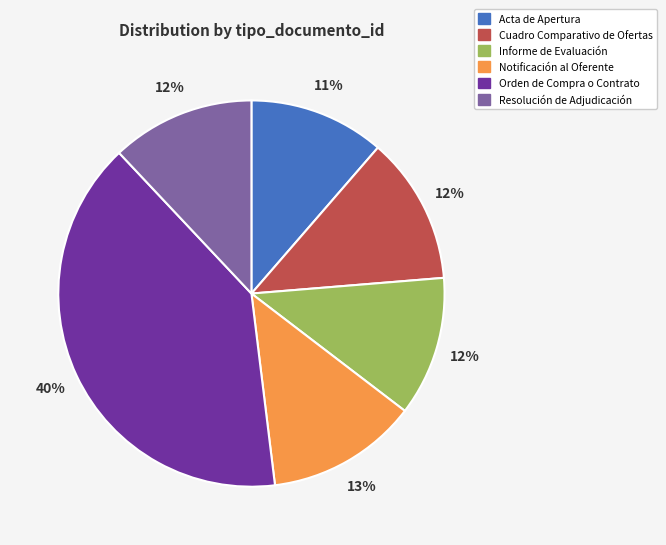

Count the number of slices in the pie.

6